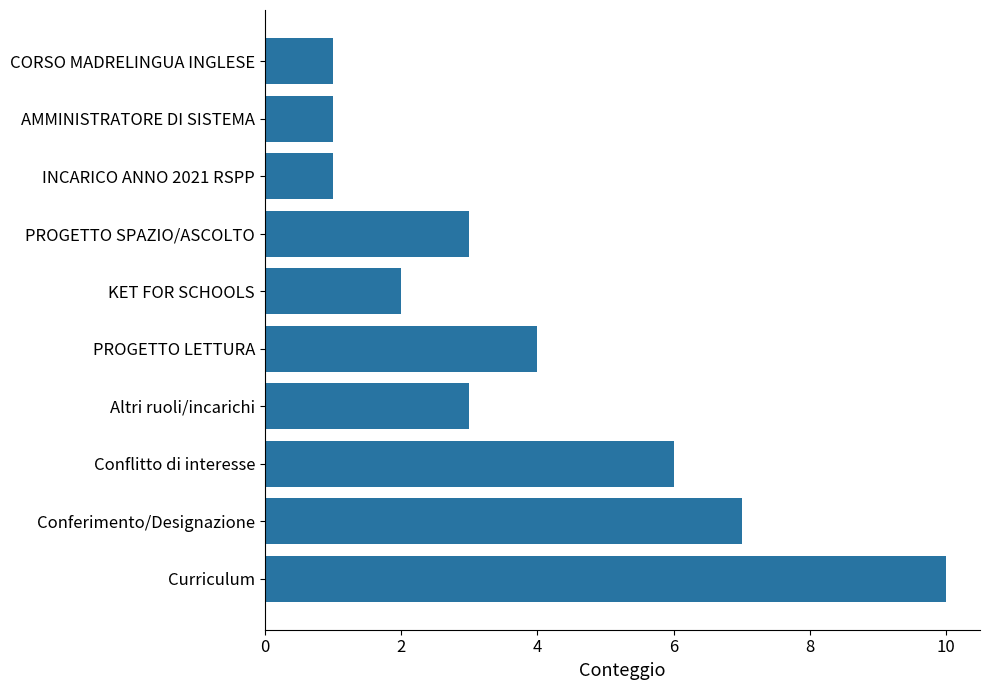

True or false: the data shows 3 at Altri ruoli/incarichi.

True